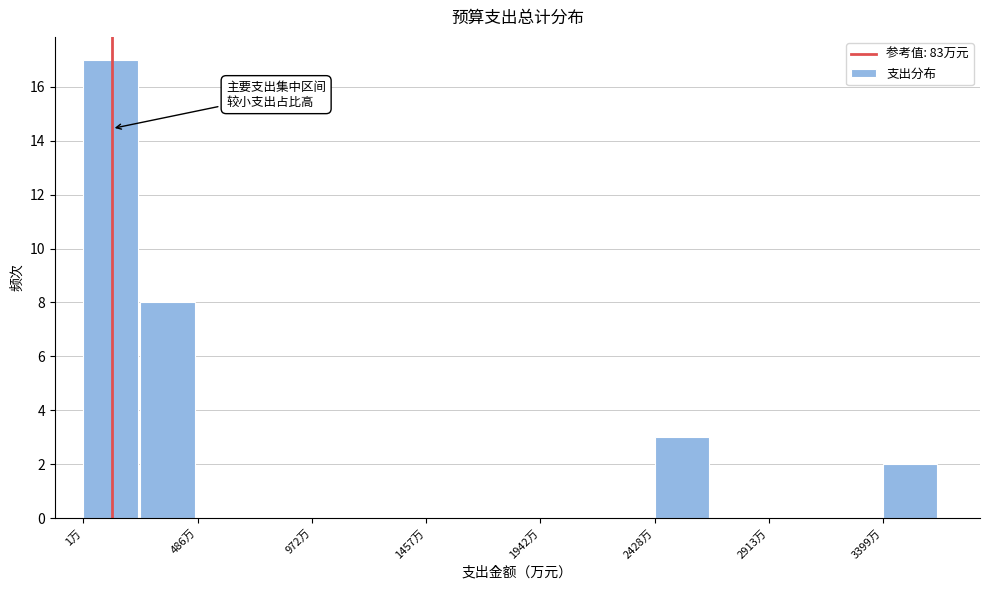

Reading left to right, list every bar in this chart as the range it spans on the x-axis followed by its height. Neither the bar edges nor the heights are printed on the chart, so give them approximately, as read against the axes.

0 to 250: 17
250 to 500: 8
500 to 750: 0
750 to 950: 0
950 to 1200: 0
1200 to 1450: 0
1450 to 1700: 0
1700 to 1950: 0
1950 to 2200: 0
2200 to 2450: 0
2450 to 2650: 3
2650 to 2900: 0
2900 to 3150: 0
3150 to 3400: 0
3400 to 3650: 2